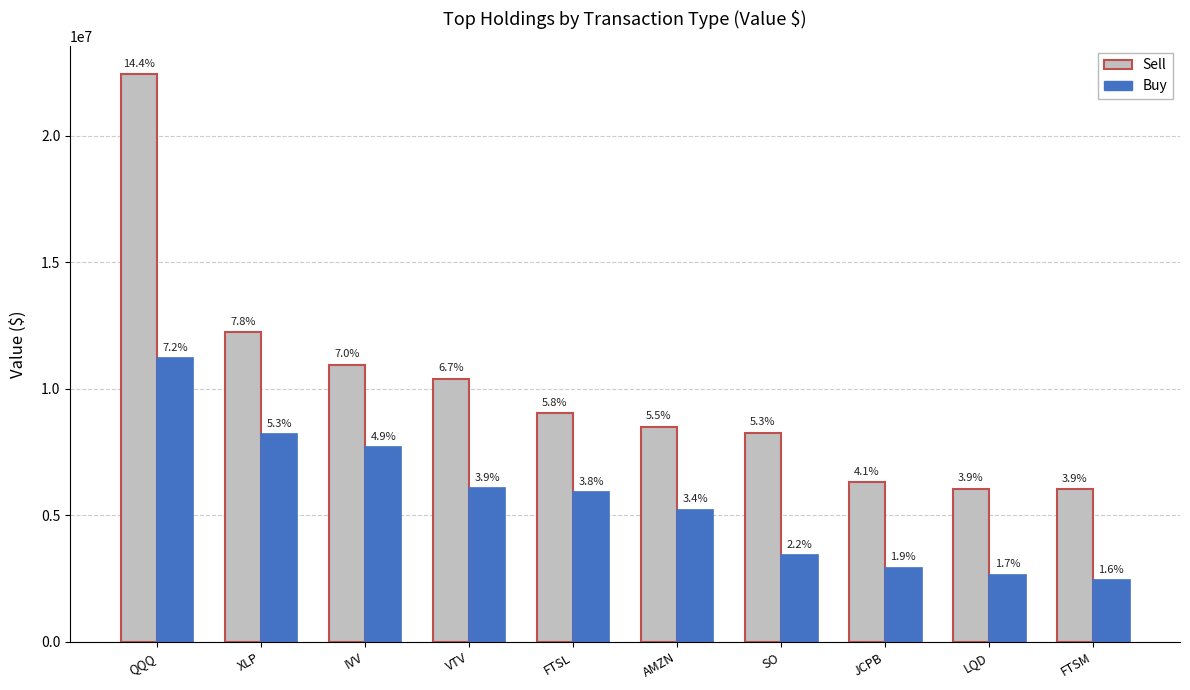

What are all the series names shown in the legend?

Sell, Buy